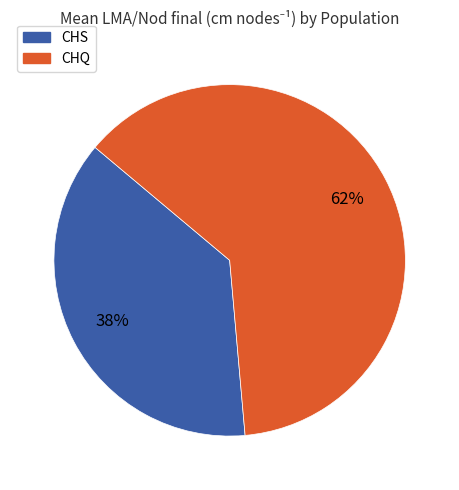

What percentage is the CHS slice, to the nearest percent?

38%